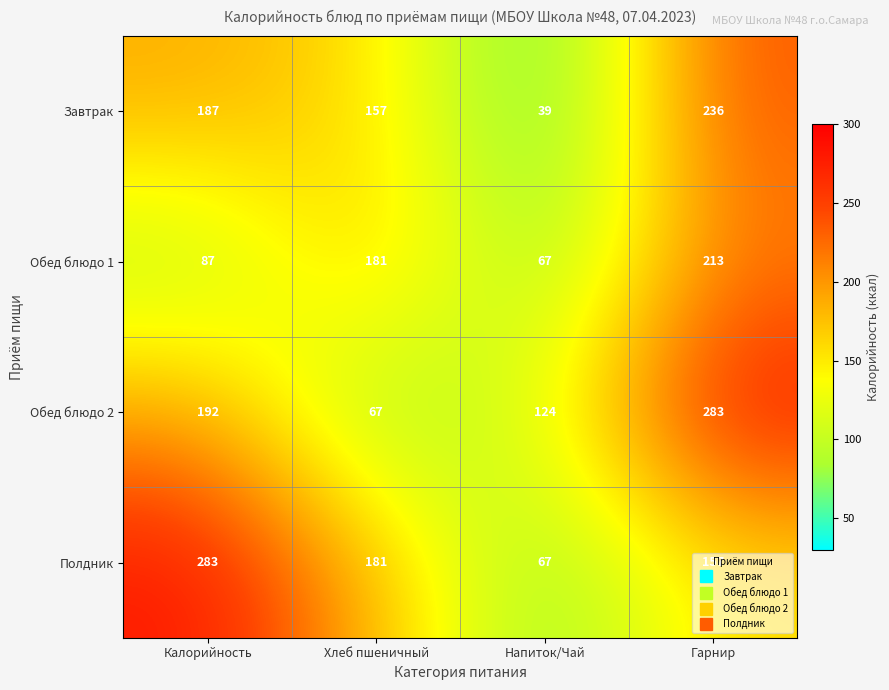

What is the difference between the highest and lowest values at Напиток/Чай?

85